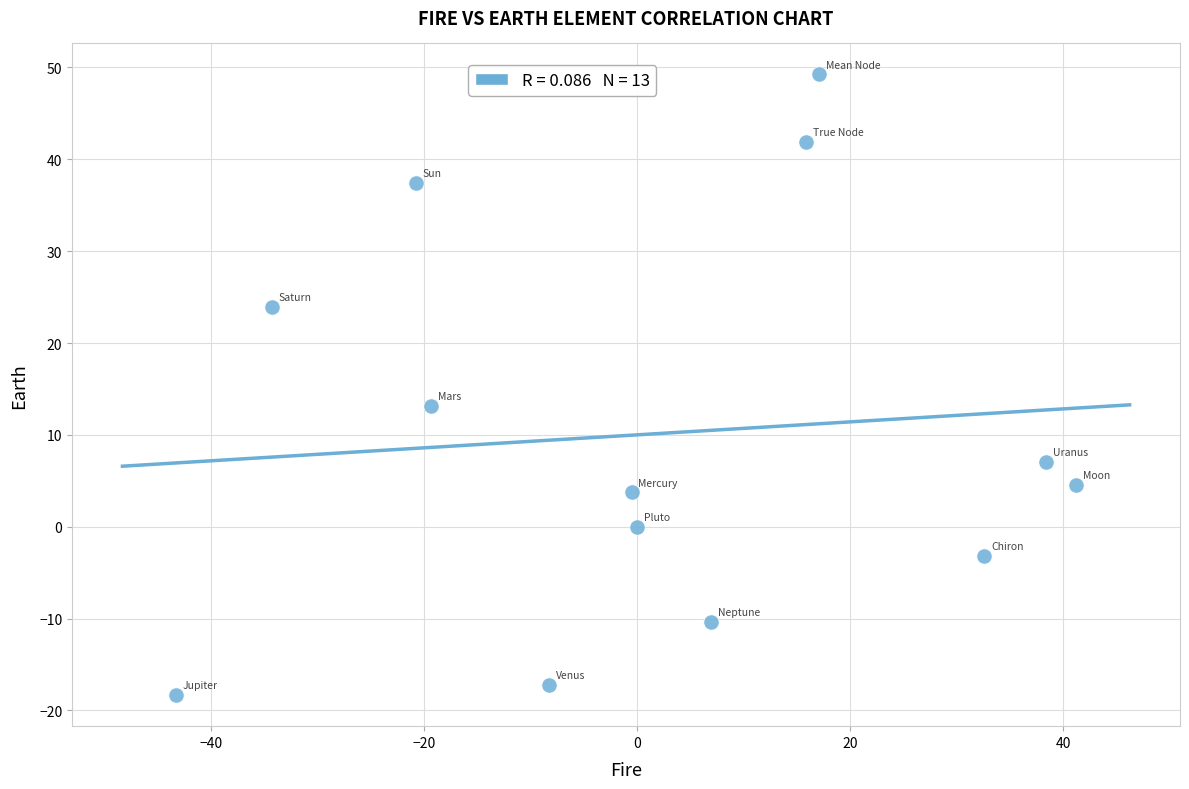

What Y value in the scatter plot is closest to 15?

13.2